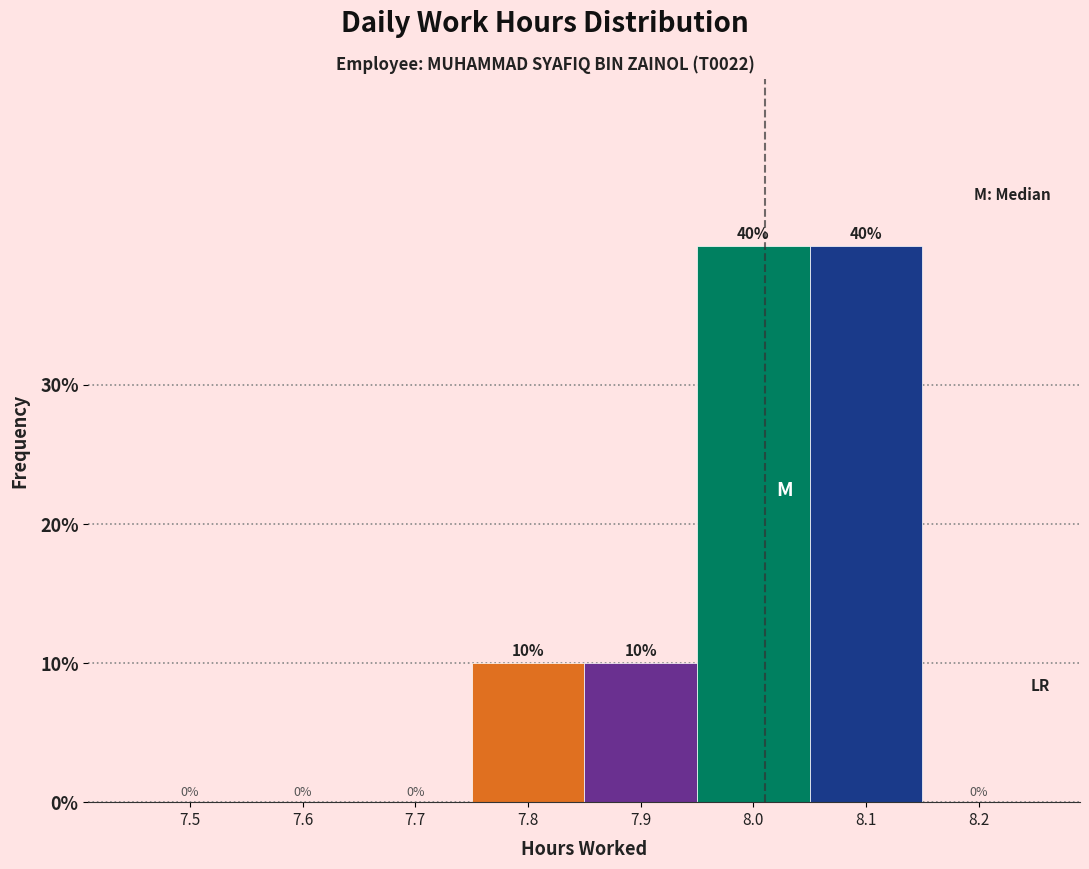

Reading left to right, extract all data points from this chart.

7.5=0	7.6=0	7.7=0	7.8=10	7.9=10	8.0=40	8.1=40	8.2=0